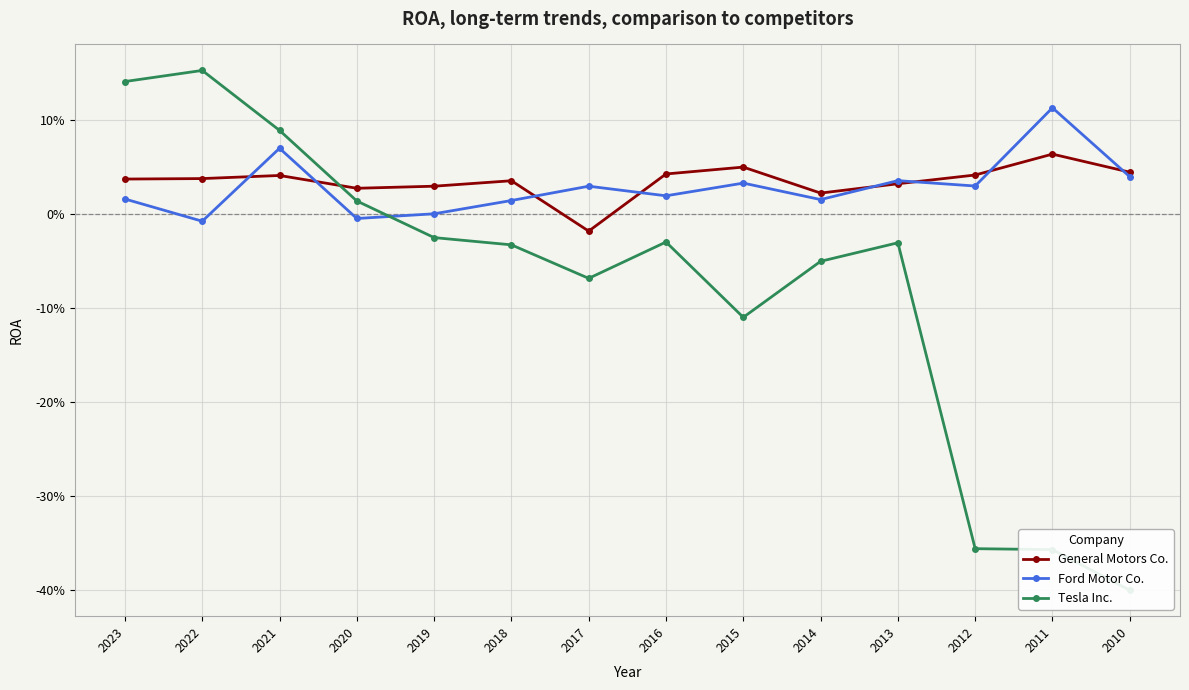

How many lines are shown in the chart?

3